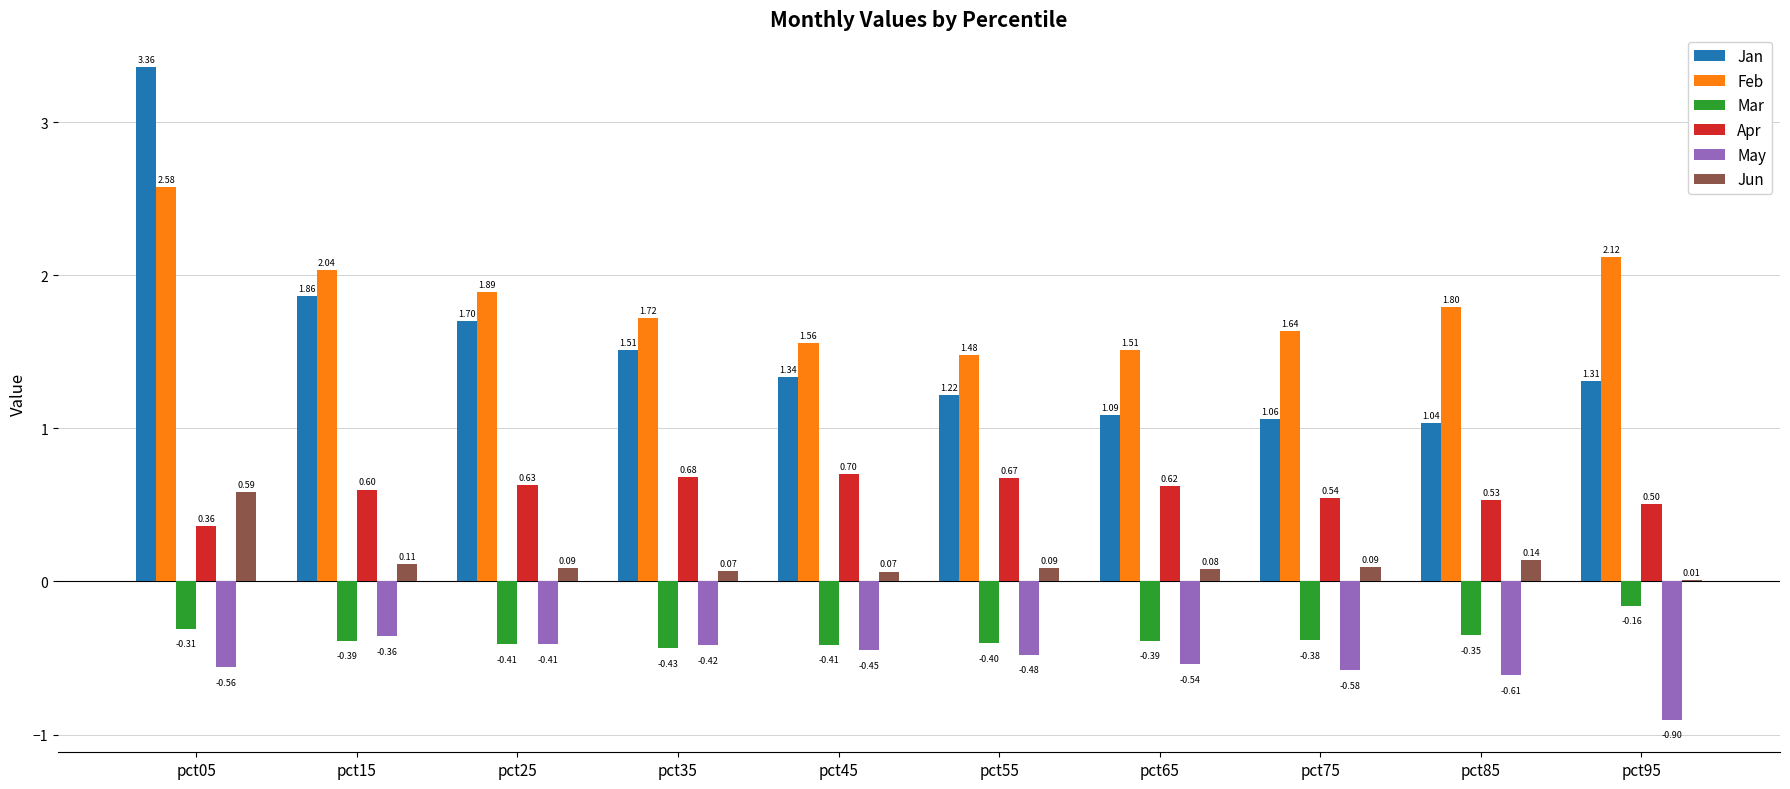

What is the total value across all series at pct05?

6.0